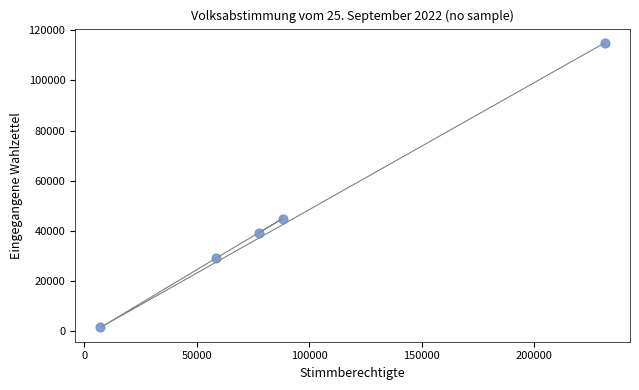

What is the range of X values (max minus min)?

224370